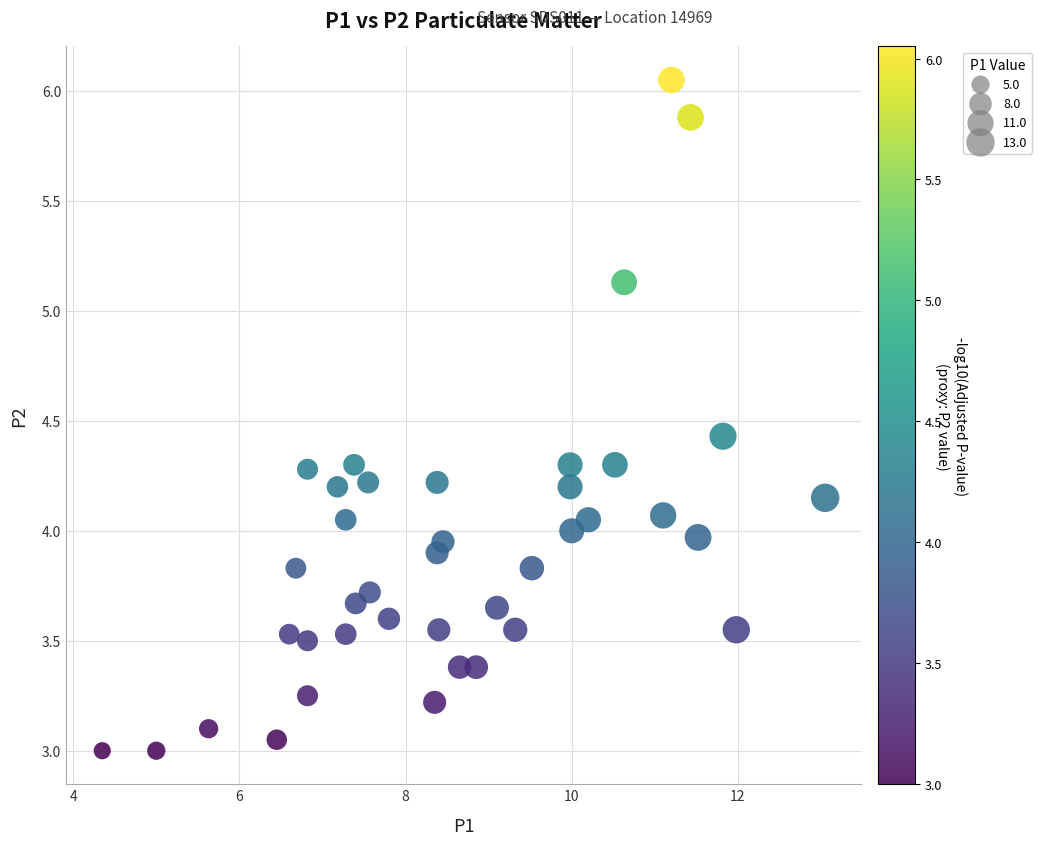

What is the range of X values (max minus min)?

8.7